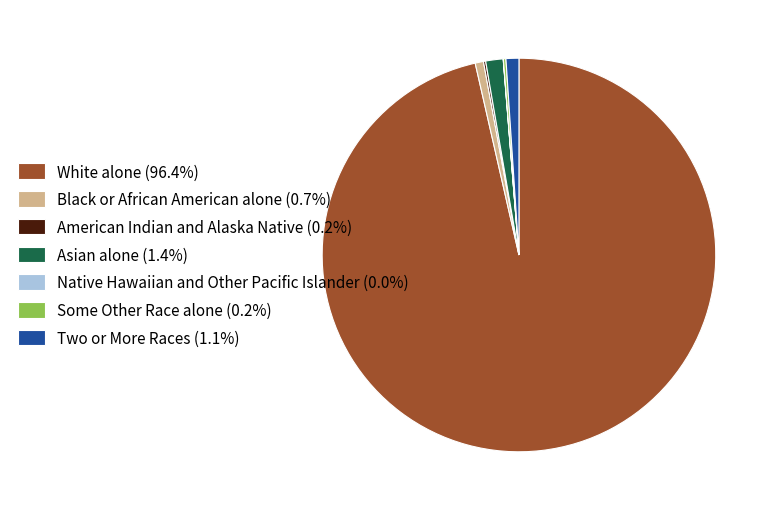

Approximately how many times larger is the value at Asian alone (1.4%) compared to Two or More Races (1.1%)?

1.4